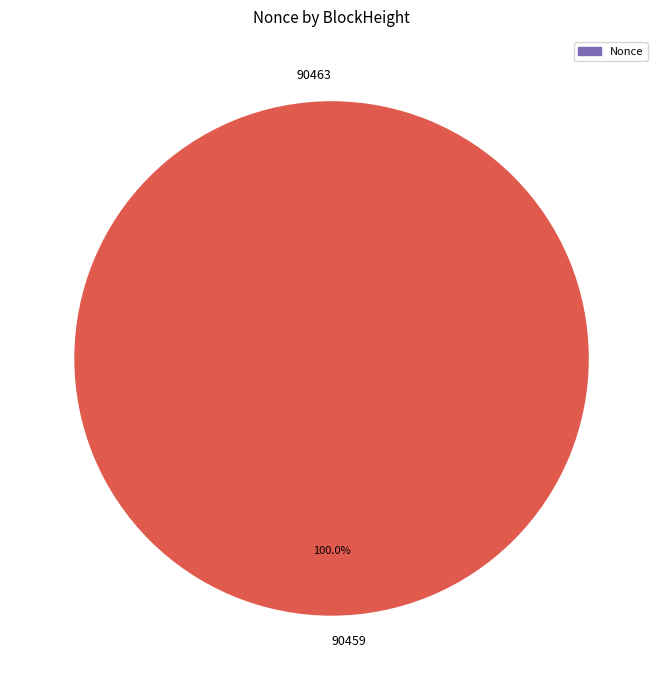

How many segments does this pie chart have?

2